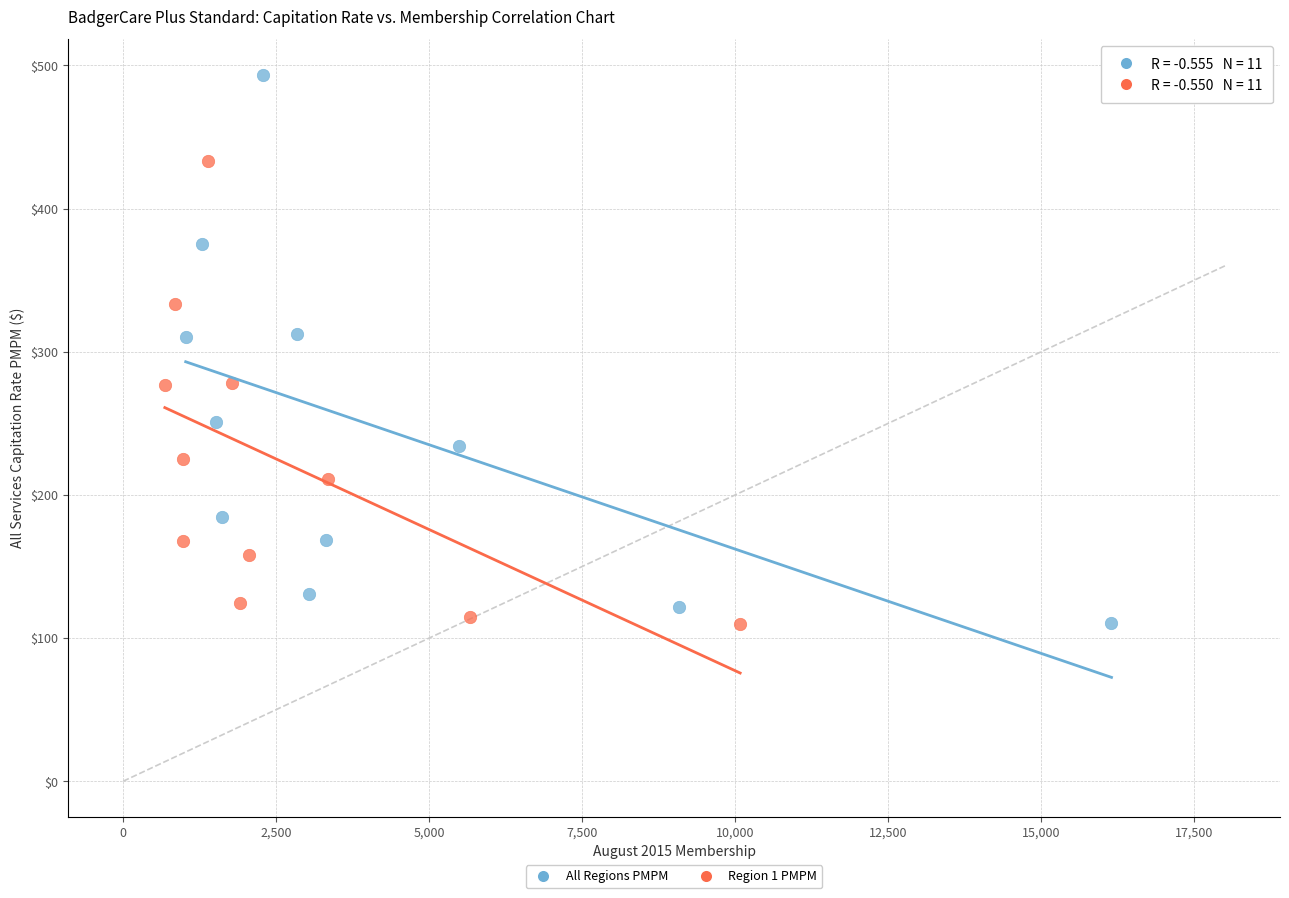

Which series has the largest Y range (max minus min)?

All Regions PMPM